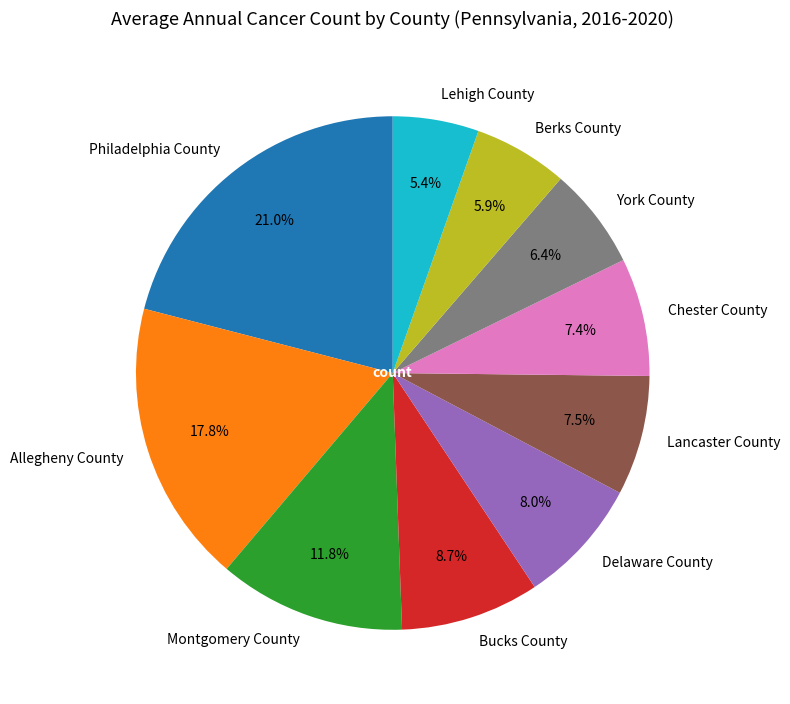

What percentage is NOT represented by Philadelphia County?

79.0%